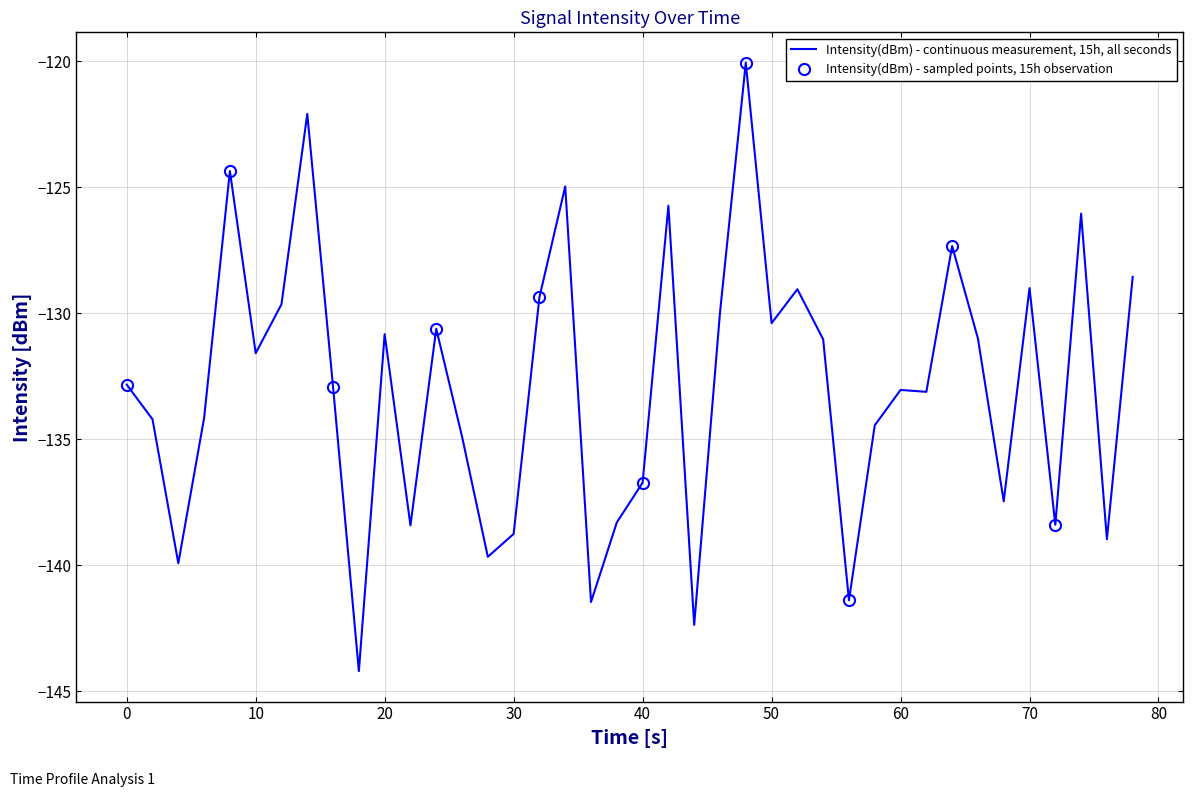

The value of Intensity(dBm) - continuous measurement, 15h, all seconds at 40 is -212.2. True or false?

False